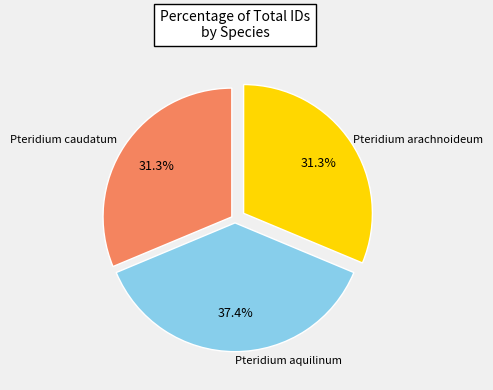

Does any single category account for the majority?

No